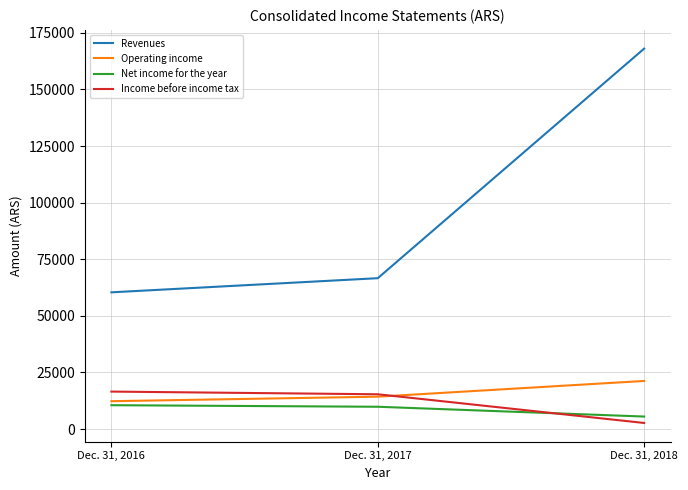

What is the highest value of the Net income for the year series?

10546